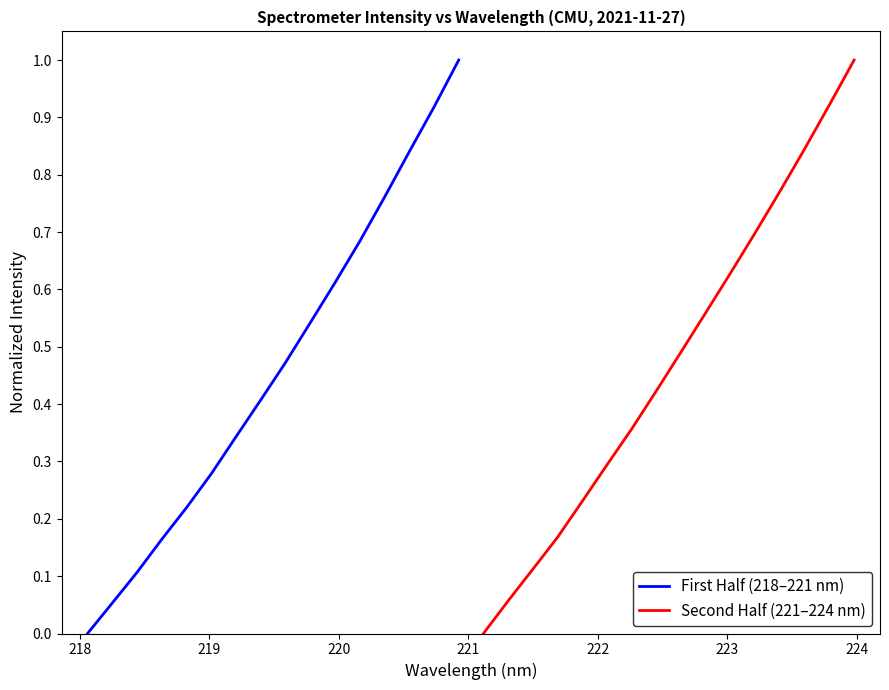

Which series has the largest total across all categories?

Second Half (221–224 nm)